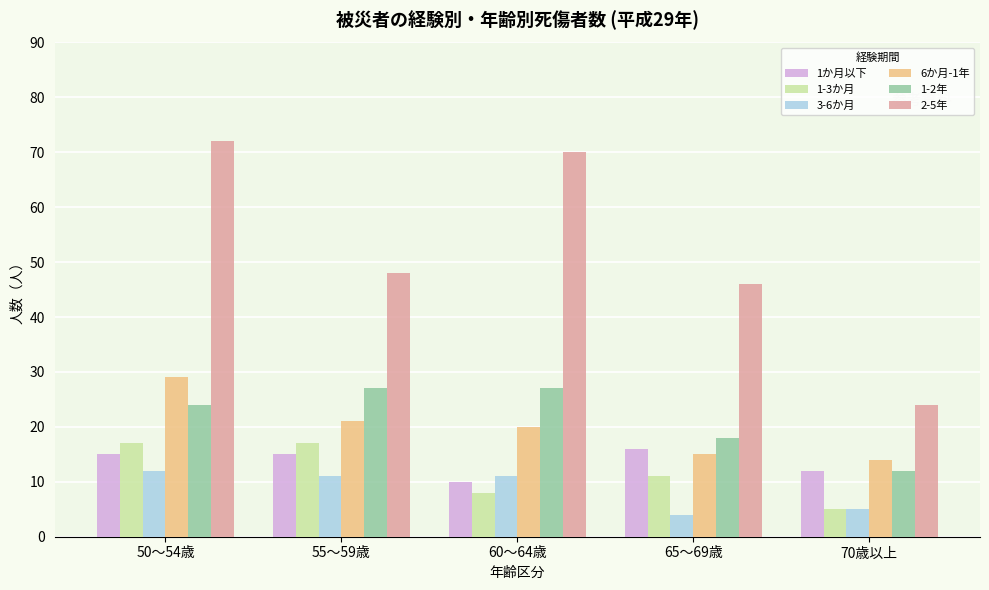

List the series in order of their peak value, highest first.

2-5年, 6か月-1年, 1-2年, 1-3か月, 1か月以下, 3-6か月